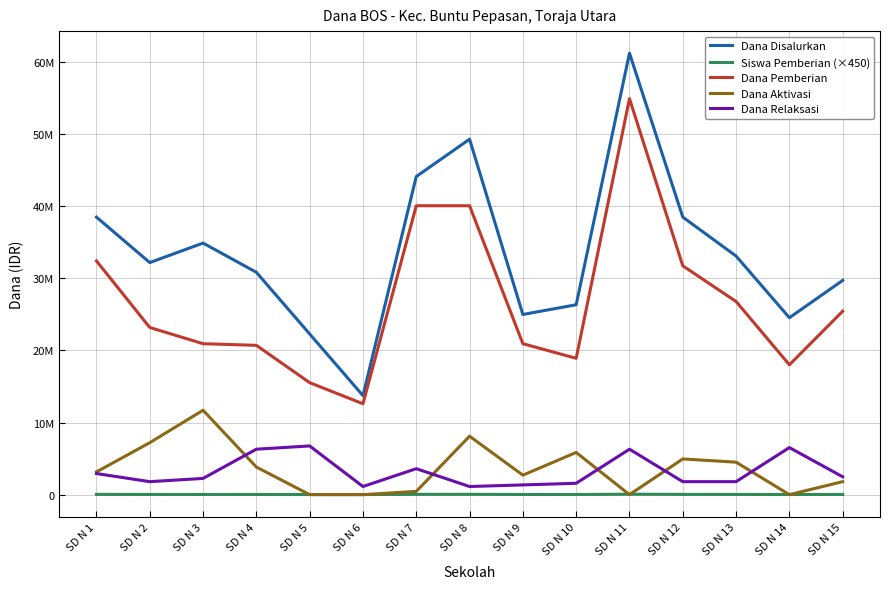

Does the chart have visible grid lines?

Yes